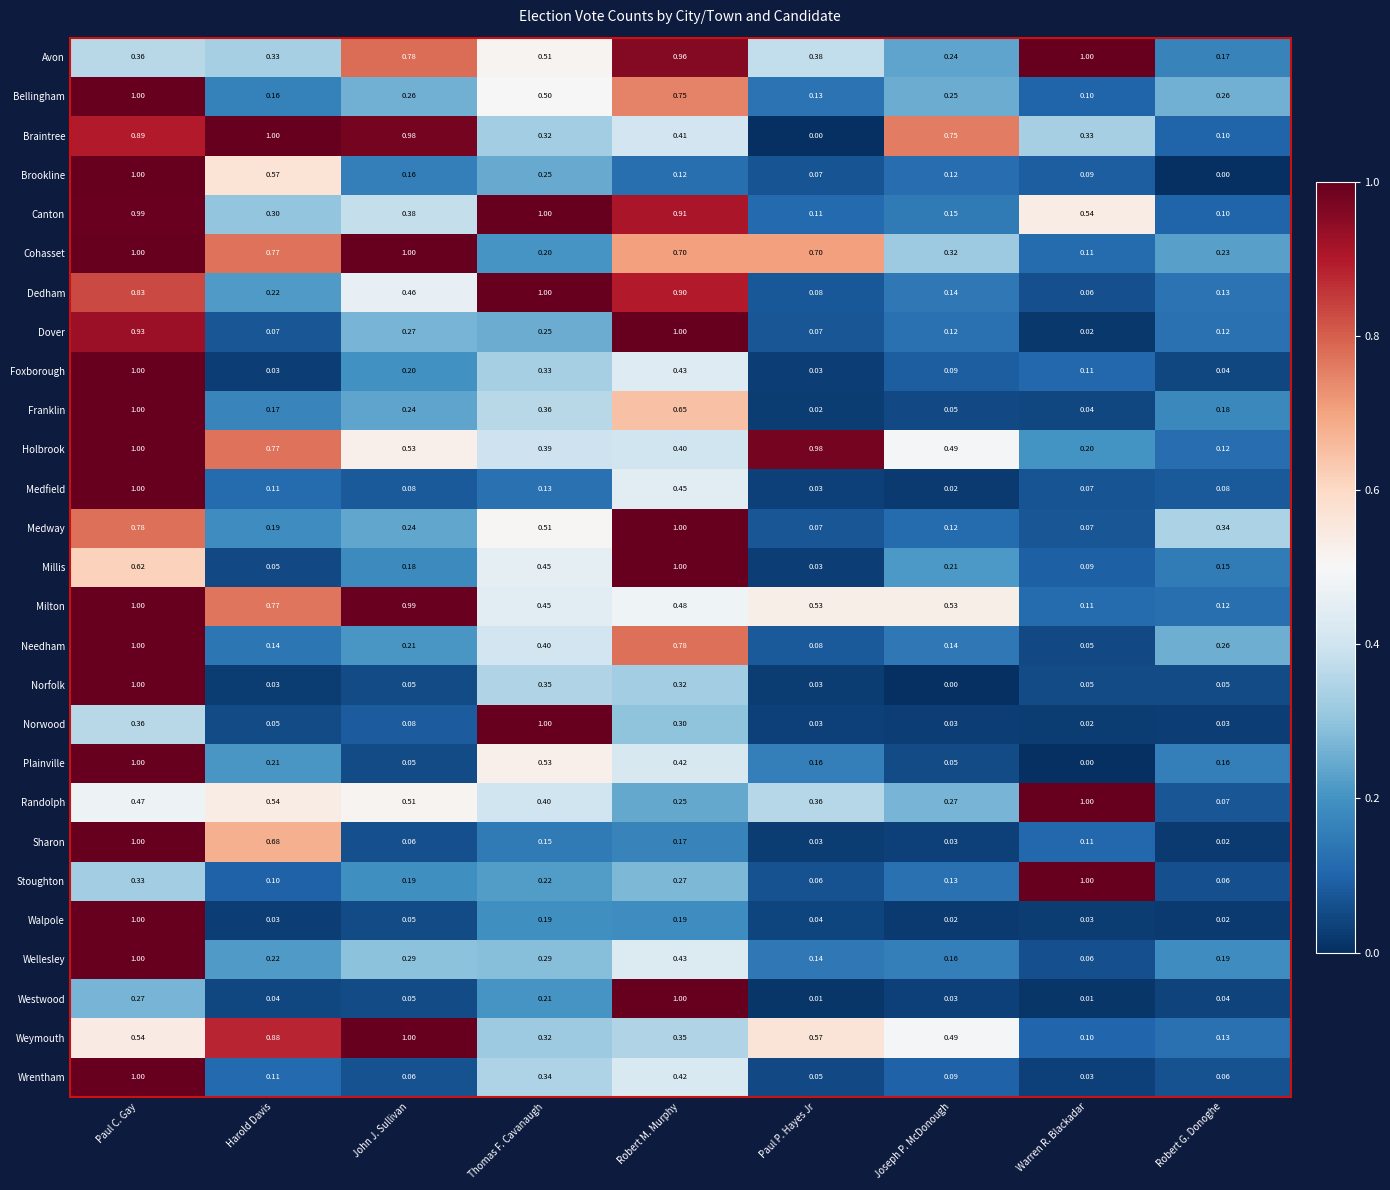

At which label is Bellingham closest to 0?

Warren R. Blackadar